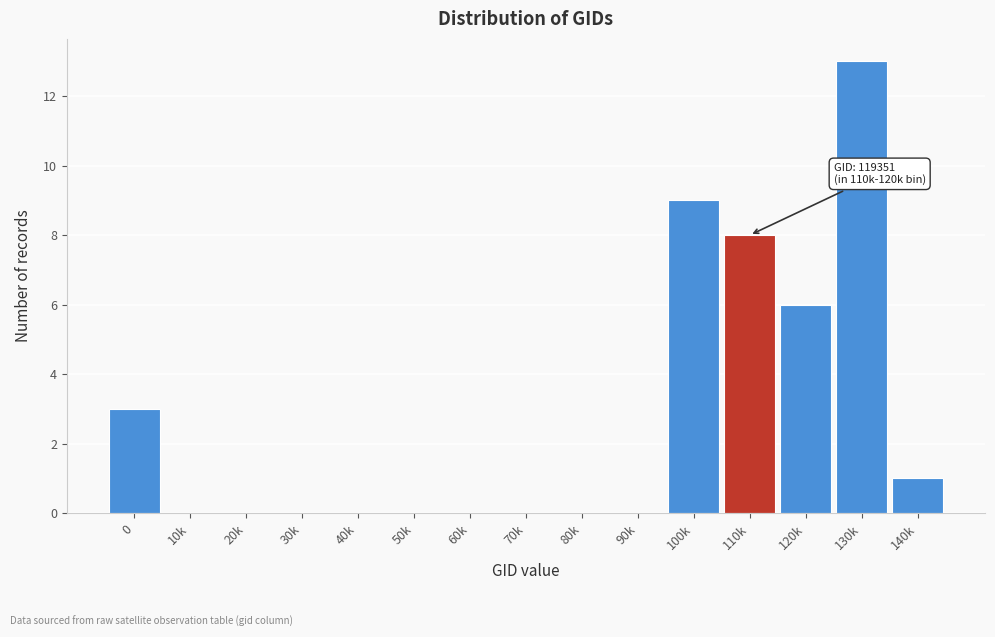

Reading right to left, transcribe all the data shown in this chart.

140k=1	130k=13	120k=6	110k=8	100k=9	90k=0	80k=0	70k=0	60k=0	50k=0	40k=0	30k=0	20k=0	10k=0	0=3